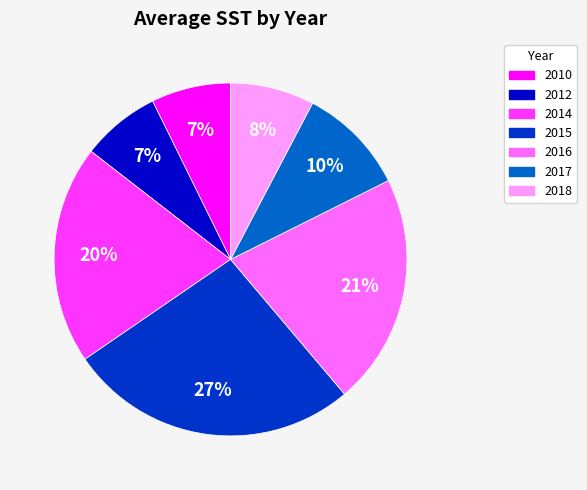

How many slices are in this pie chart?

7